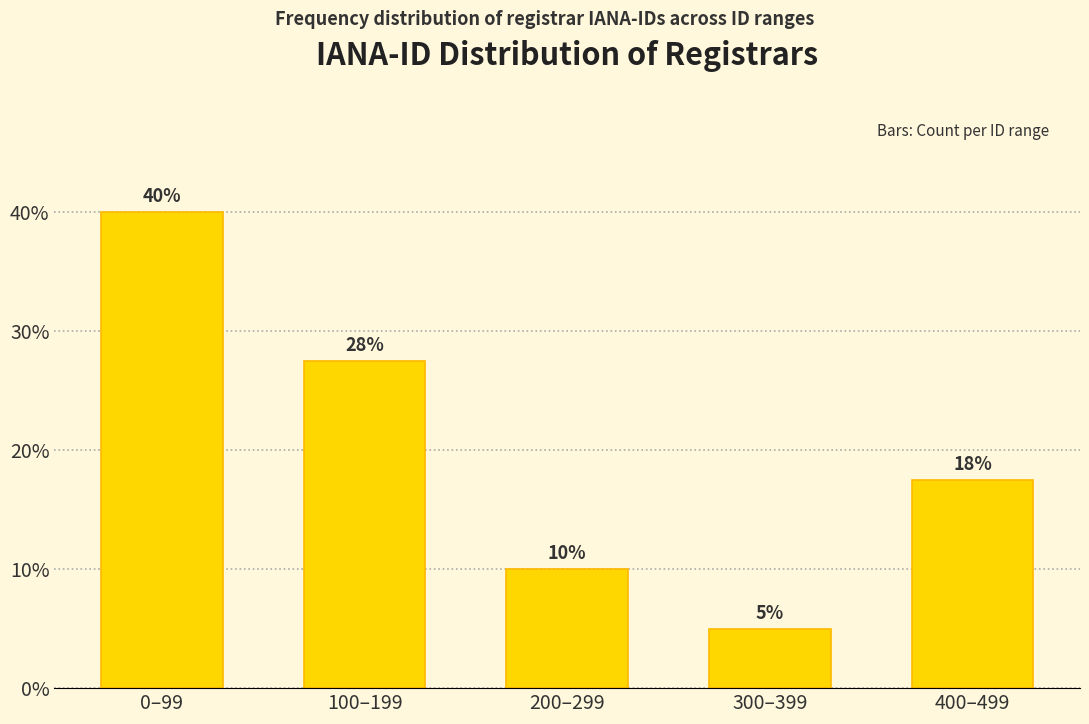

Rank the categories by value from lowest to highest.

300–399, 200–299, 400–499, 100–199, 0–99